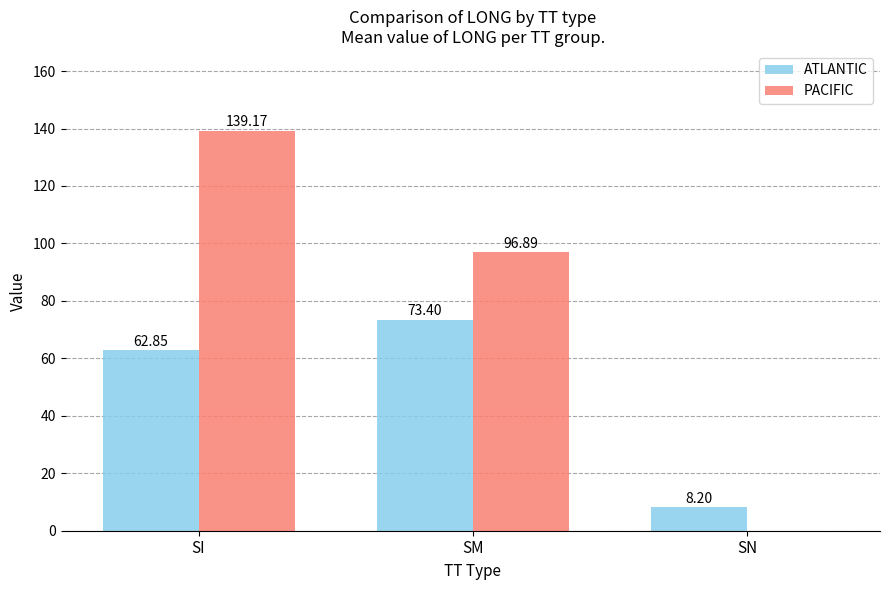

What are all the series names shown in the legend?

ATLANTIC, PACIFIC